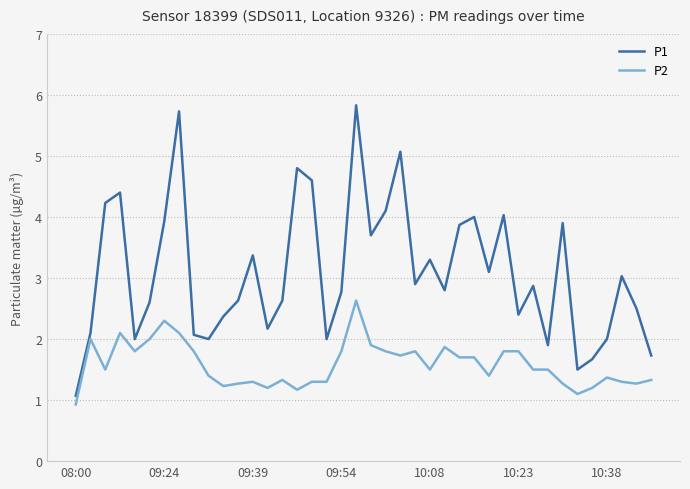

Rank the series by their maximum value, from lowest to highest.

P2, P1